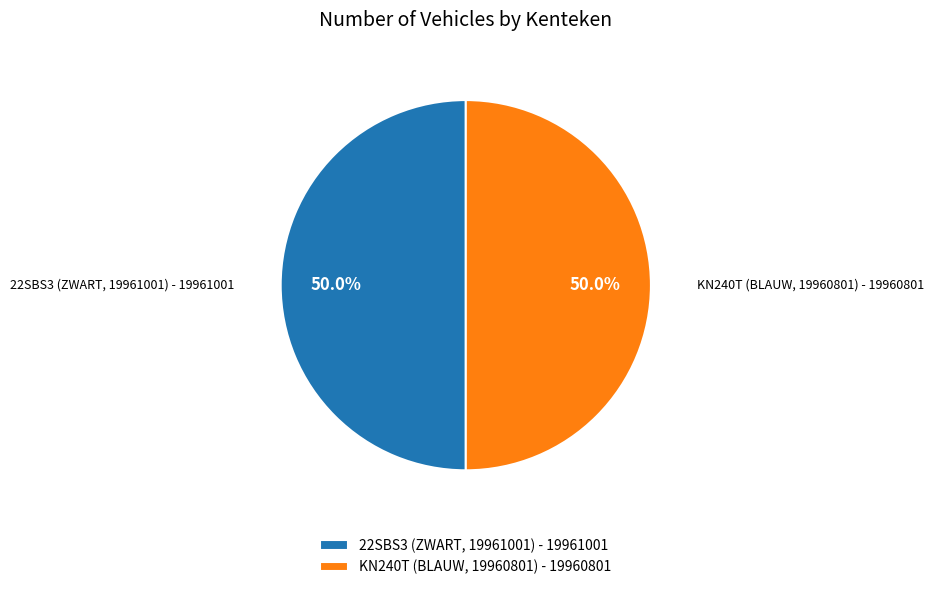

What is the ratio of the value at KN240T (BLAUW, 19960801) - 19960801 to the value at 22SBS3 (ZWART, 19961001) - 19961001?

1.0